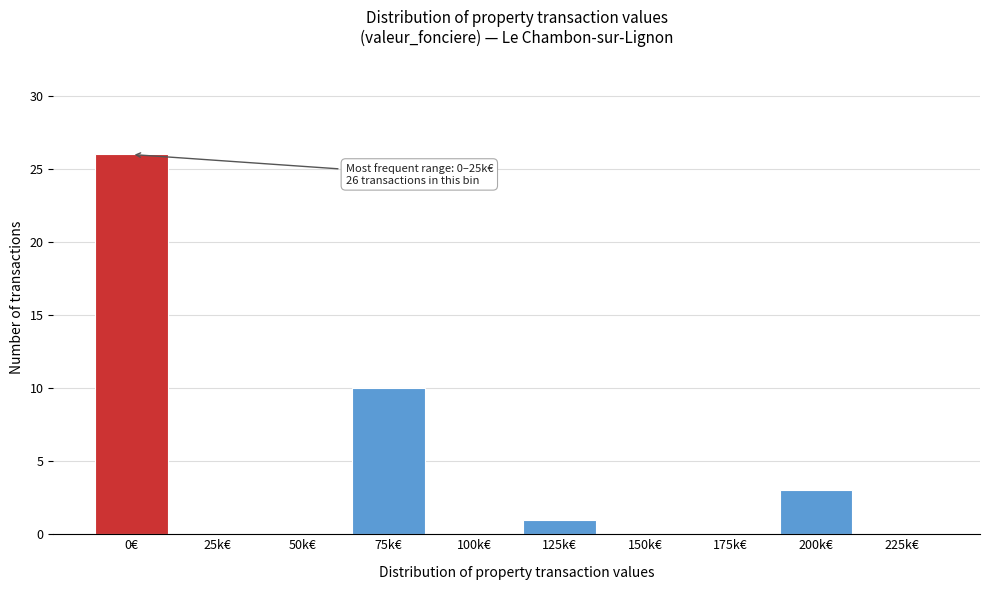

Reading right to left, extract all data points from this chart.

225k€=0	200k€=3	175k€=0	150k€=0	125k€=1	100k€=0	75k€=10	50k€=0	25k€=0	0€=26